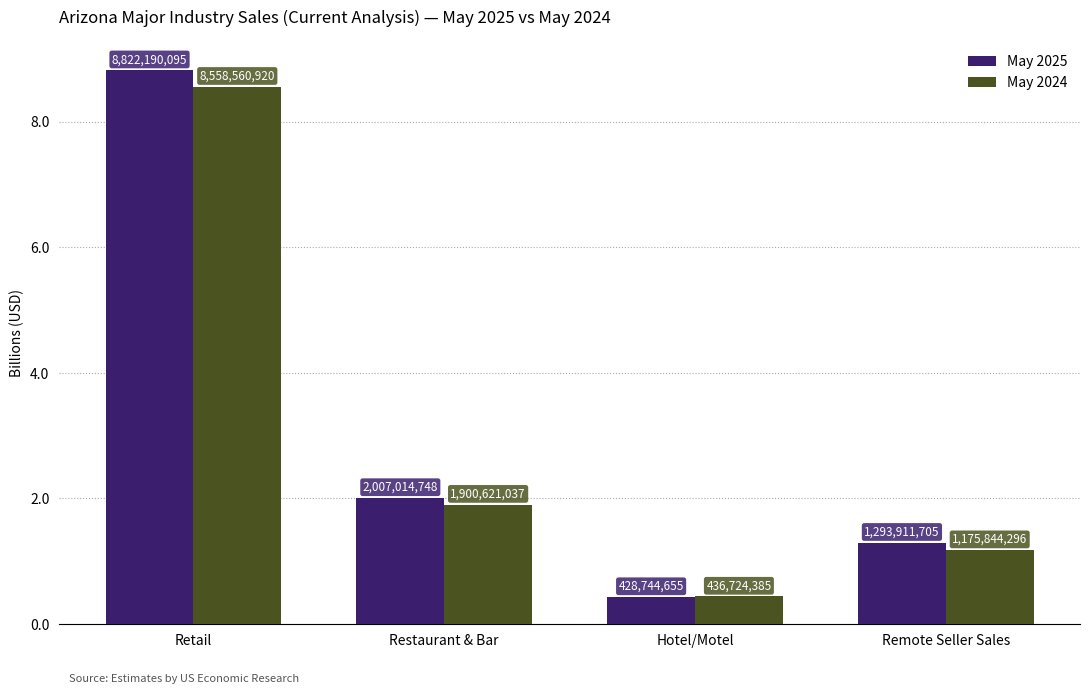

How many bars are there in total?

8